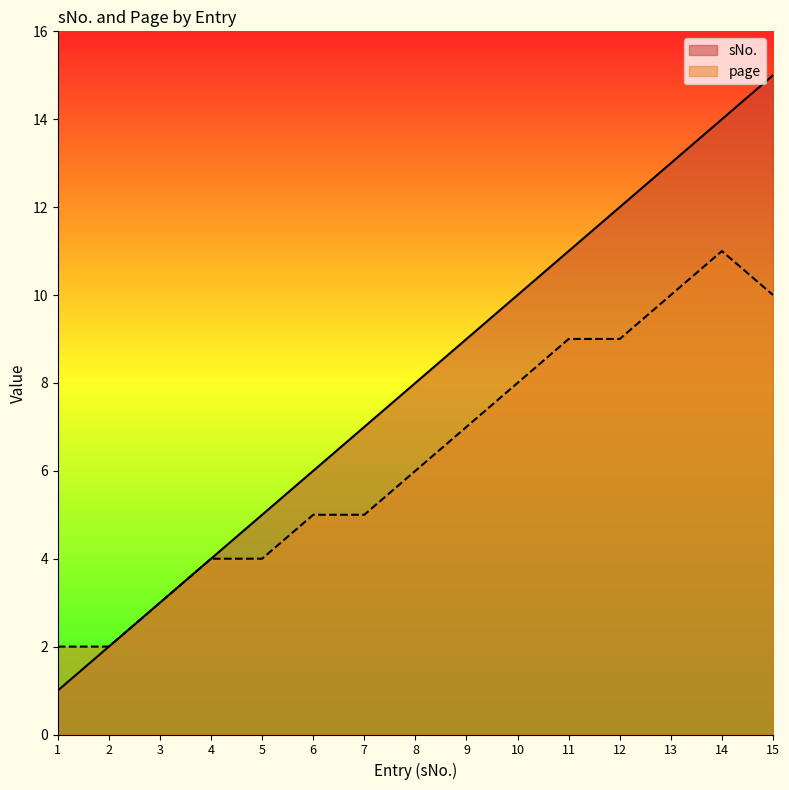

How many lines are shown in the chart?

2